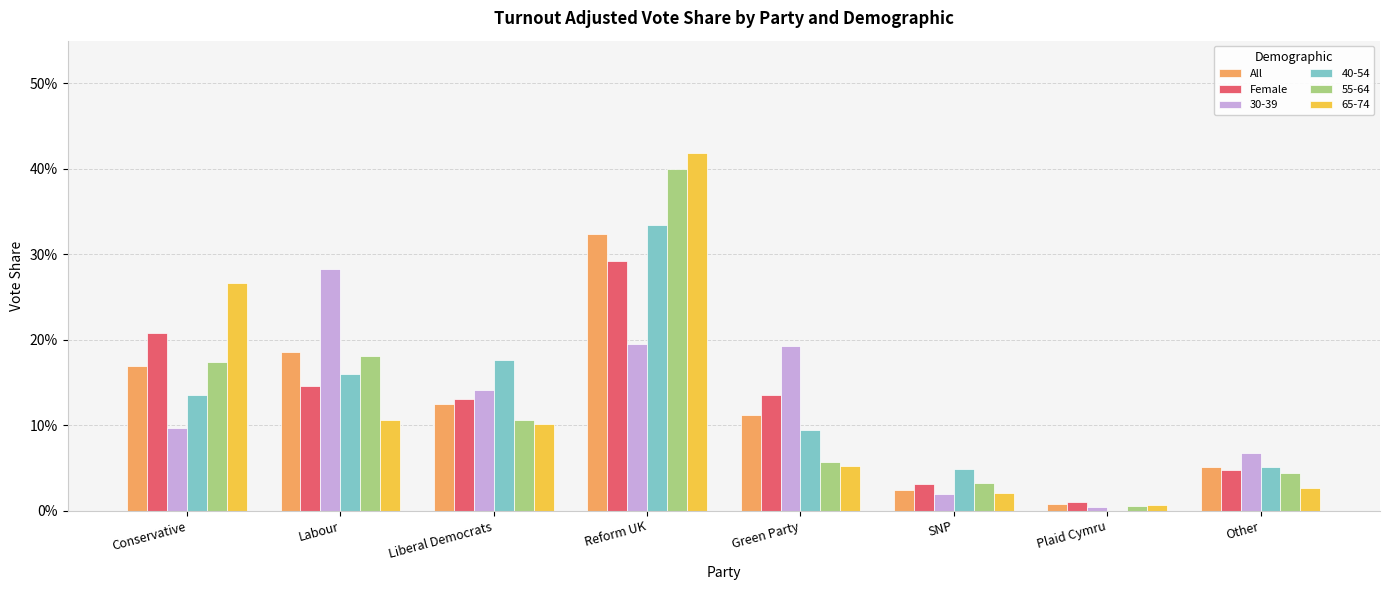

Are the bars grouped side by side (vs. stacked)?

Yes